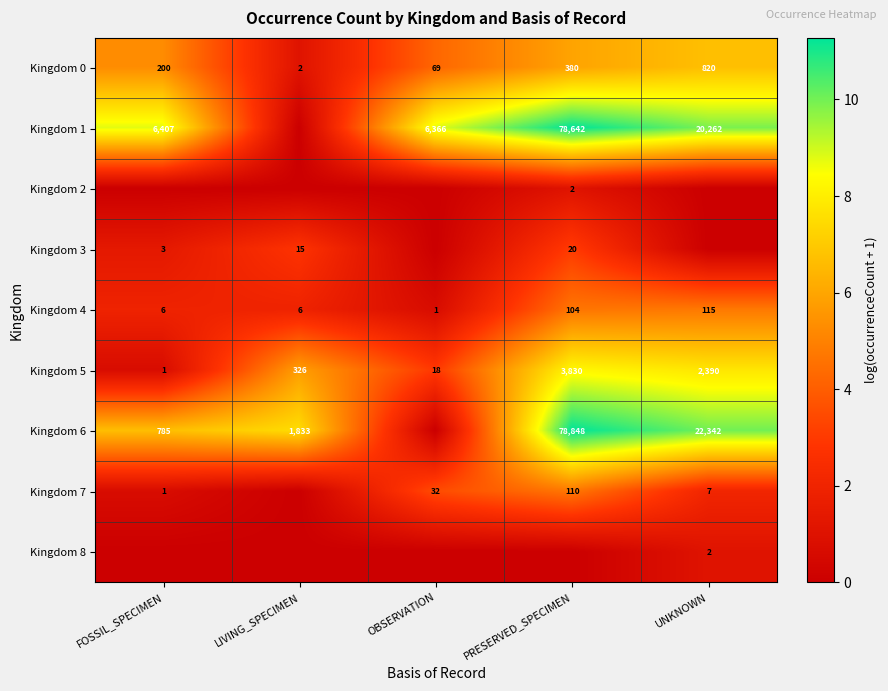

Where is Kingdom 5 nearest to the value 1915?

UNKNOWN